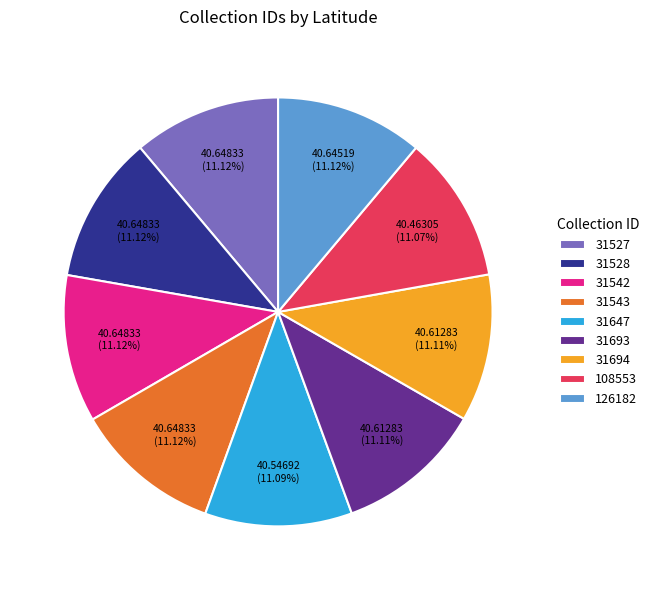

True or false: 31543 accounts for 1% of the total.

False